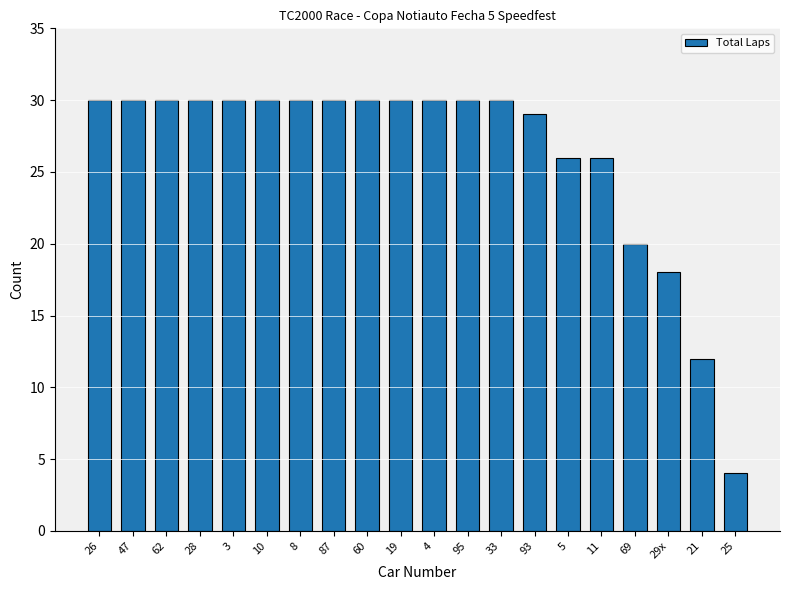

The chart shows a value of 18 at 29x. True or false?

True